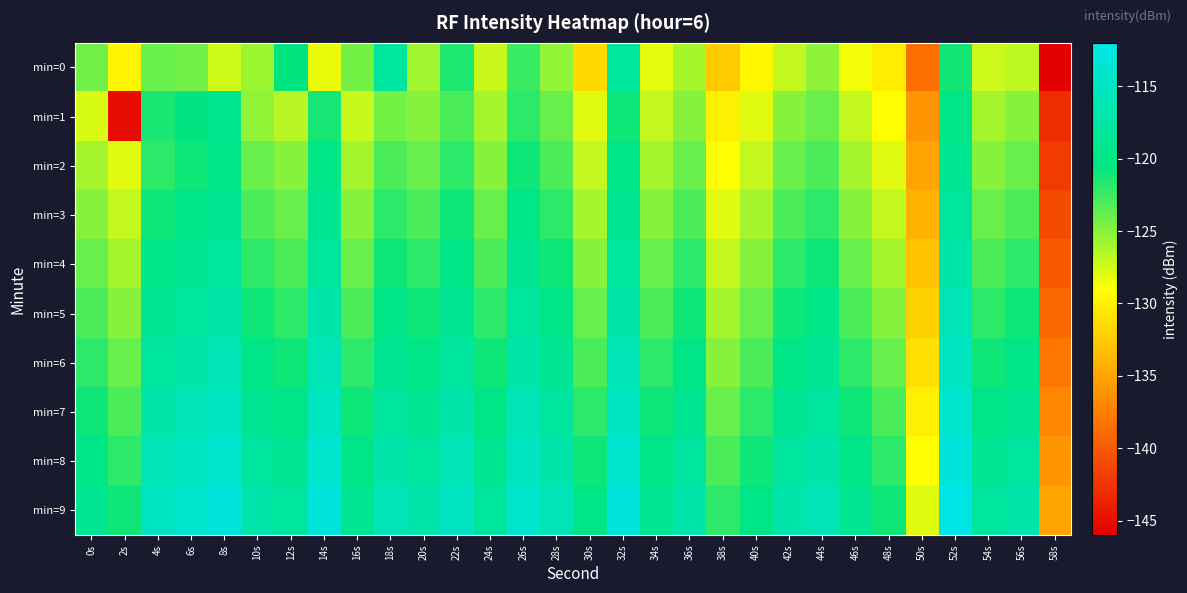

What is the difference between the highest and lowest values at 30s?

11.5